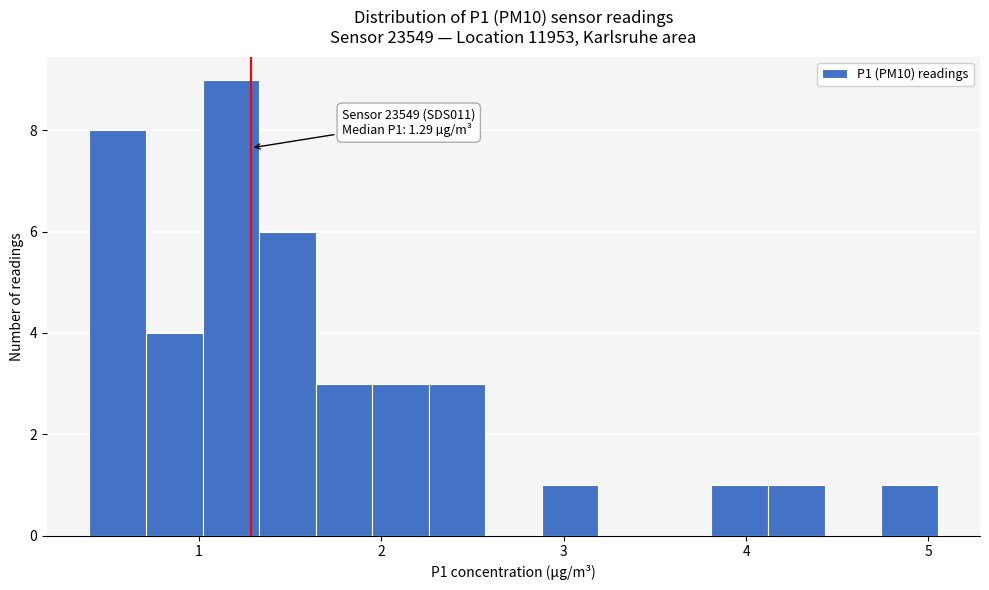

Around what value on the x-axis is the tallest bar? Give the approximate position of its centre, as read against the axis.

1.2